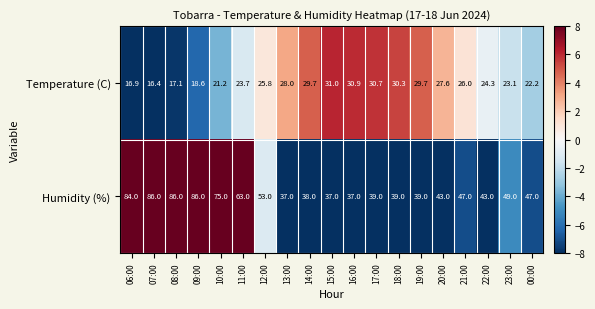

What is the difference between the second highest and minimum values in the Temperature (C) series?

14.5